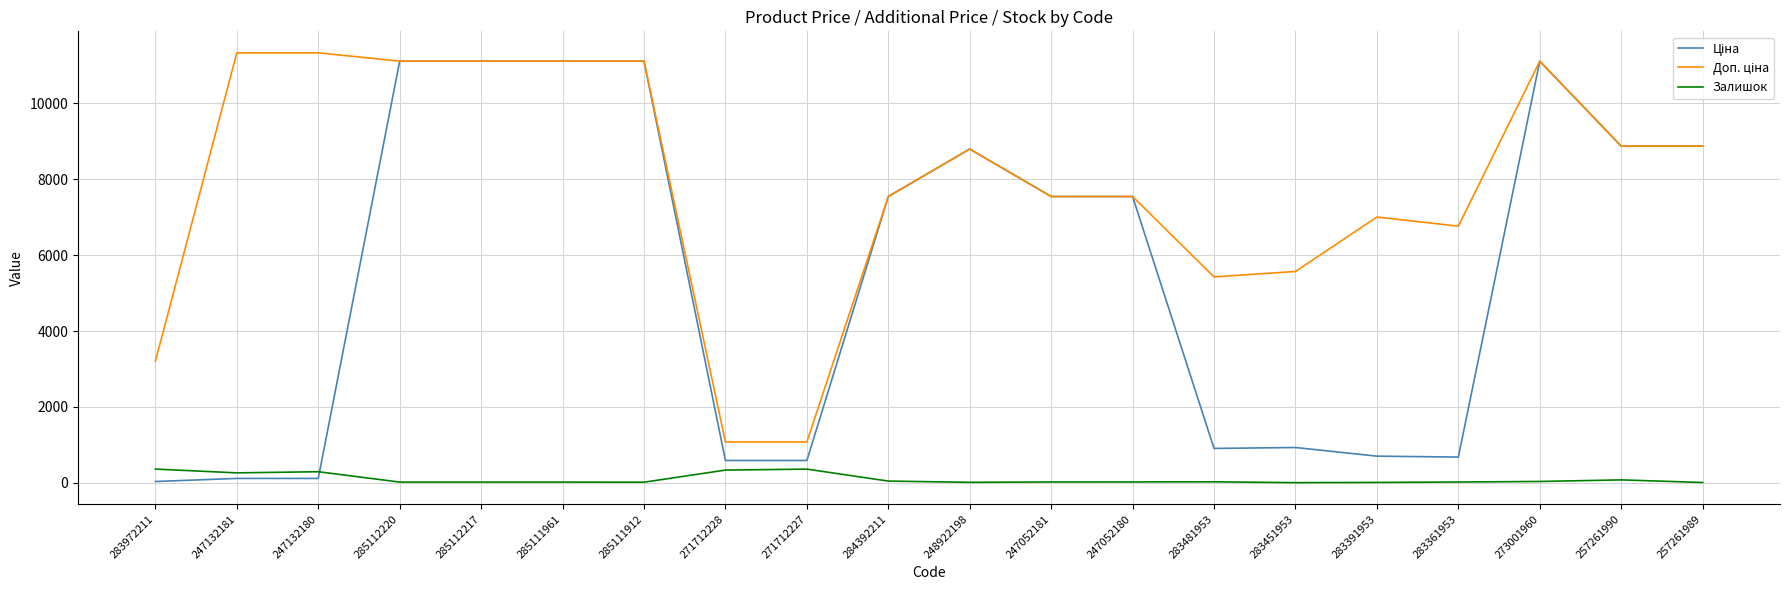

True or false: Залишок has more than 1 interior local peaks.

True